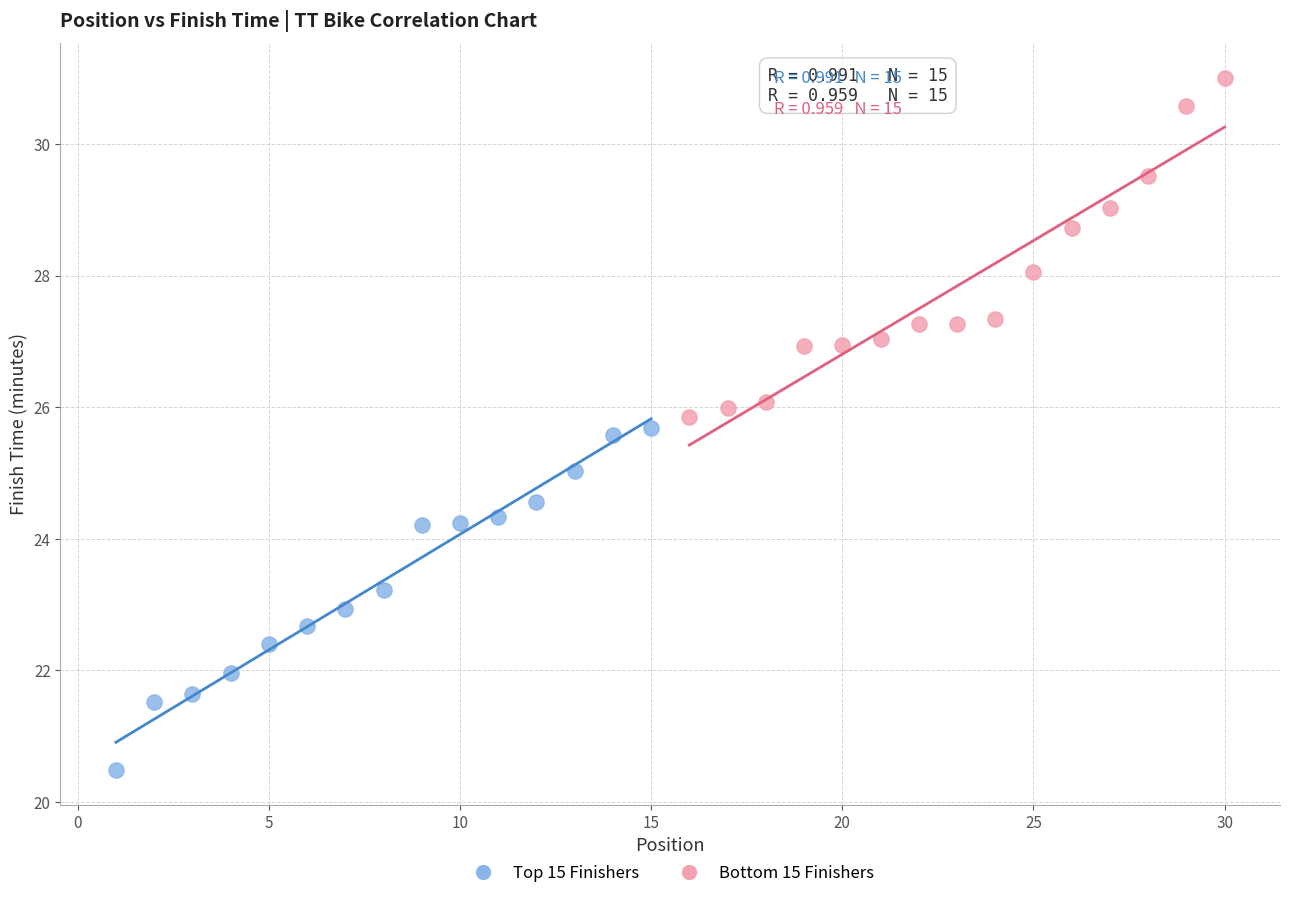

Which series reaches the minimum Y coordinate?

Top 15 Finishers